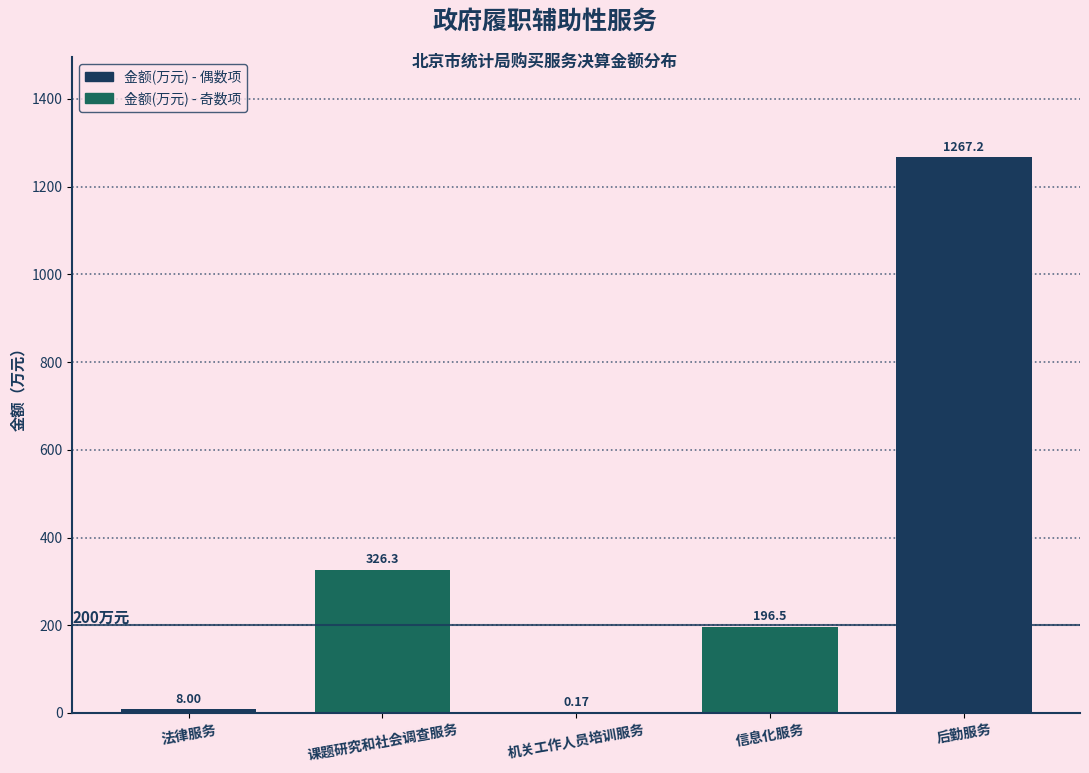

Where does the data first go above 196?

课题研究和社会调查服务